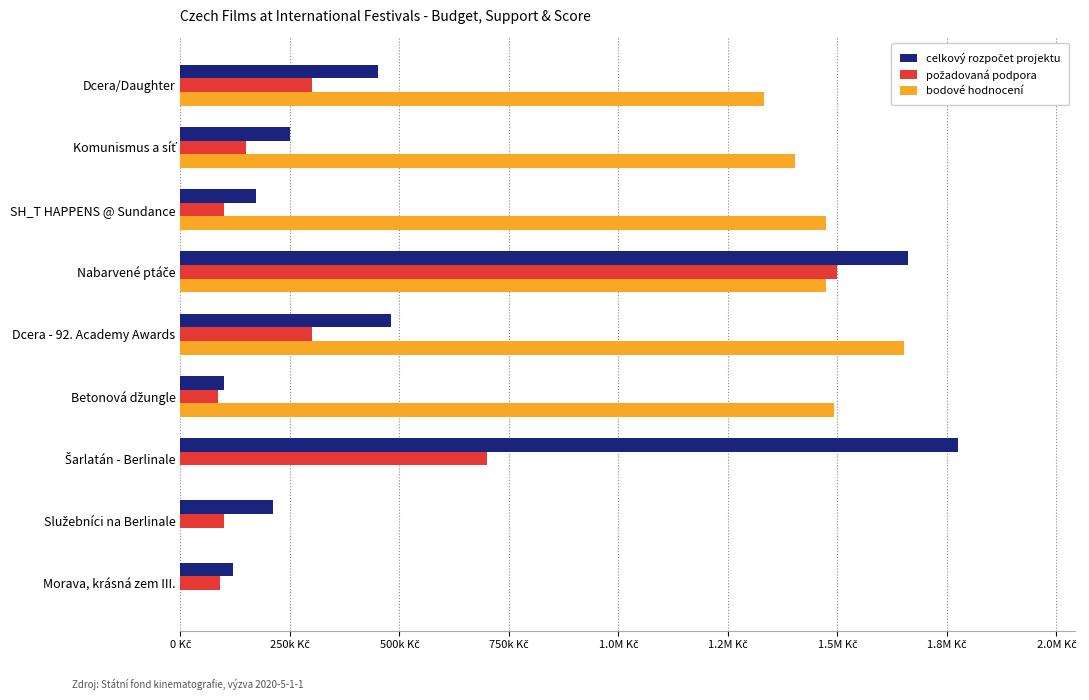

What is the sum of all bodové hodnocení values?

8823231.1